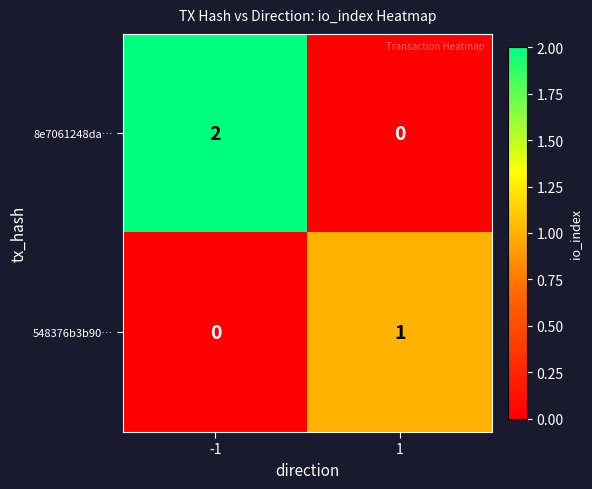

Which series has the largest total across all categories?

8e7061248da…